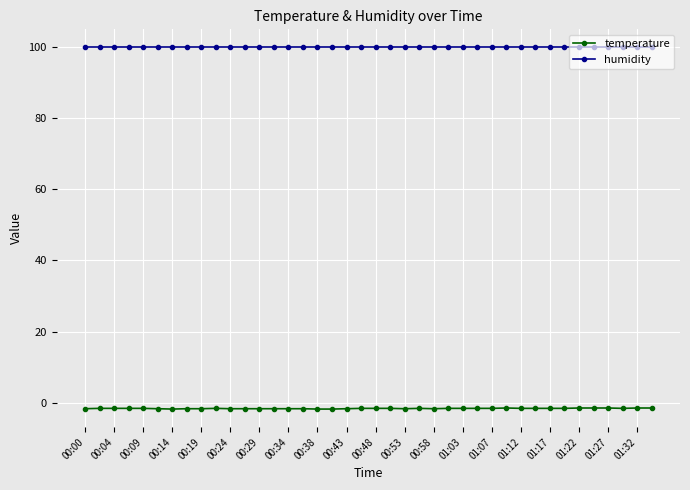

What is the value of the humidity point at the 7th from the left?

99.9